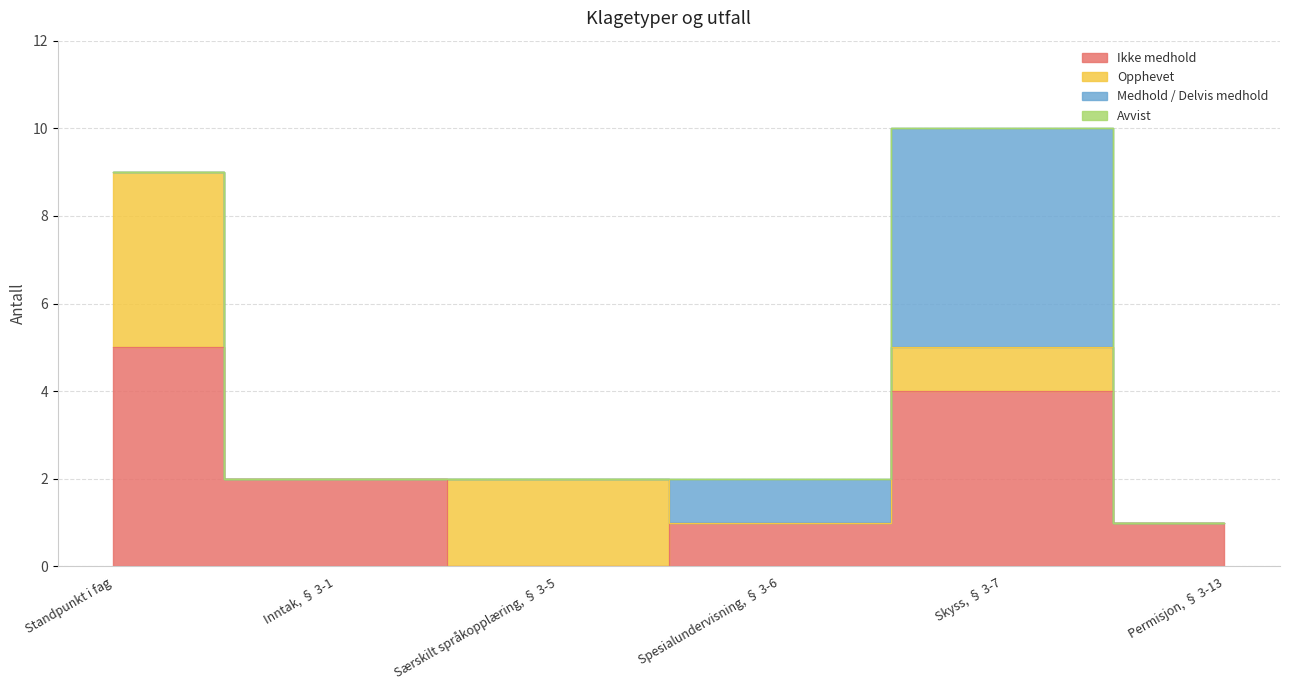

List the labels in order of Avvist value, smallest first.

Standpunkt i fag, Inntak, § 3-1, Særskilt språkopplæring, § 3-5, Spesialundervisning, § 3-6, Skyss, § 3-7, Permisjon, § 3-13